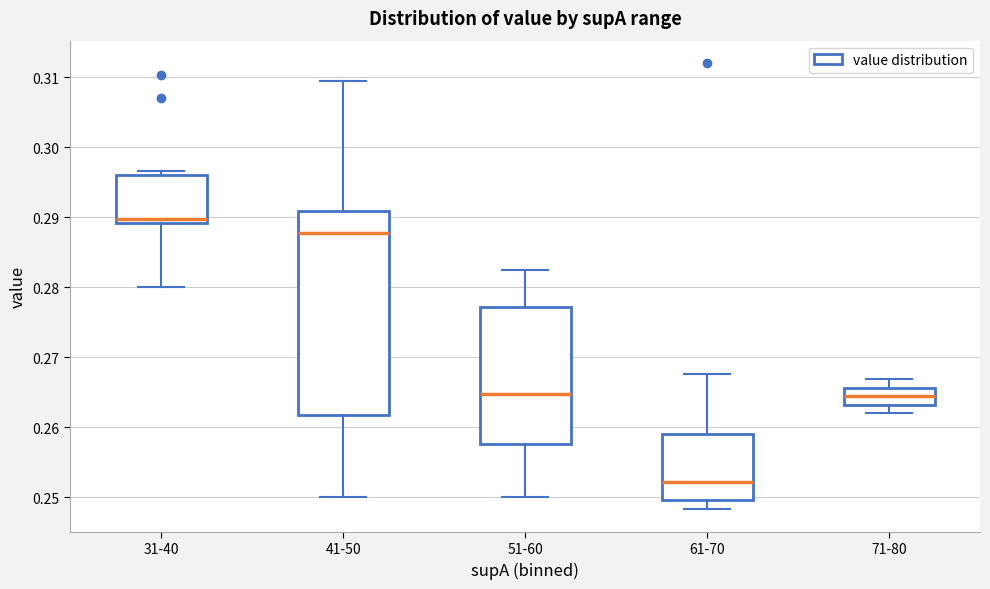

Which box is the tallest, from its lower edge to its upper edge?

41-50